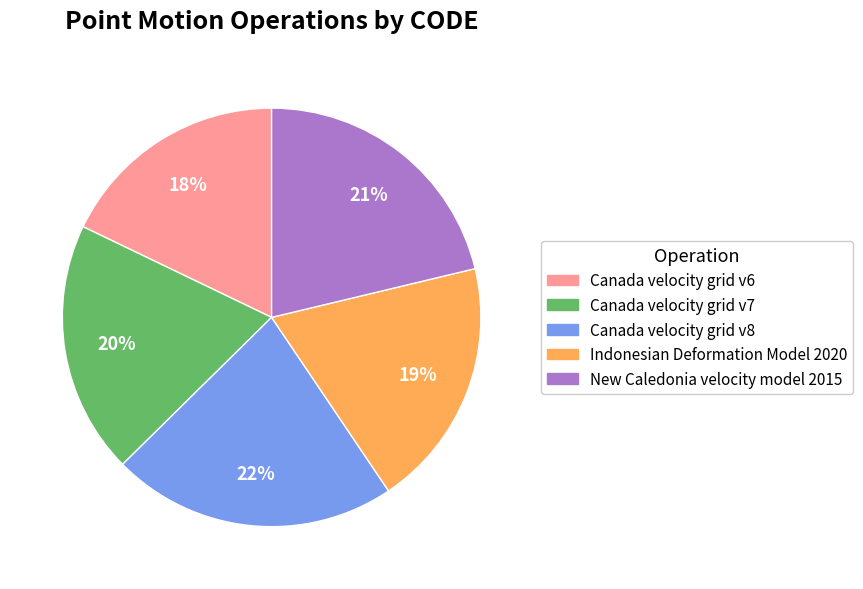

What is the ratio of the value at Canada velocity grid v8 to the value at Canada velocity grid v6?

1.2